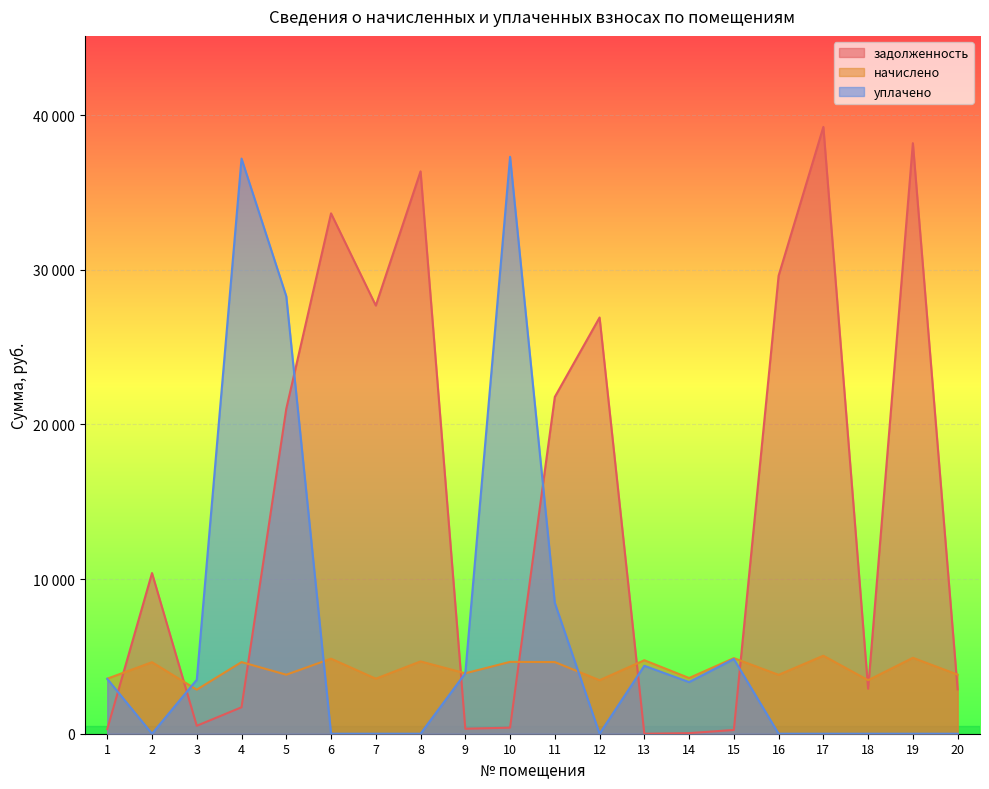

The value of задолженность at 18 is 2911.7. True or false?

True